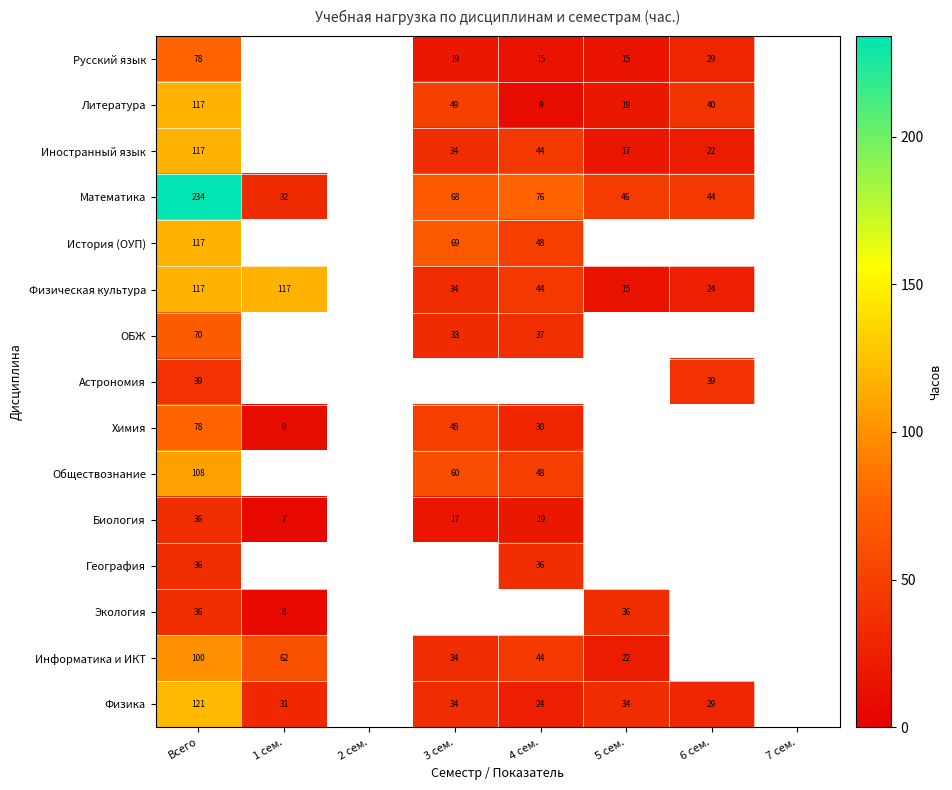

The value of Математика at 3 сем. is 93. True or false?

False